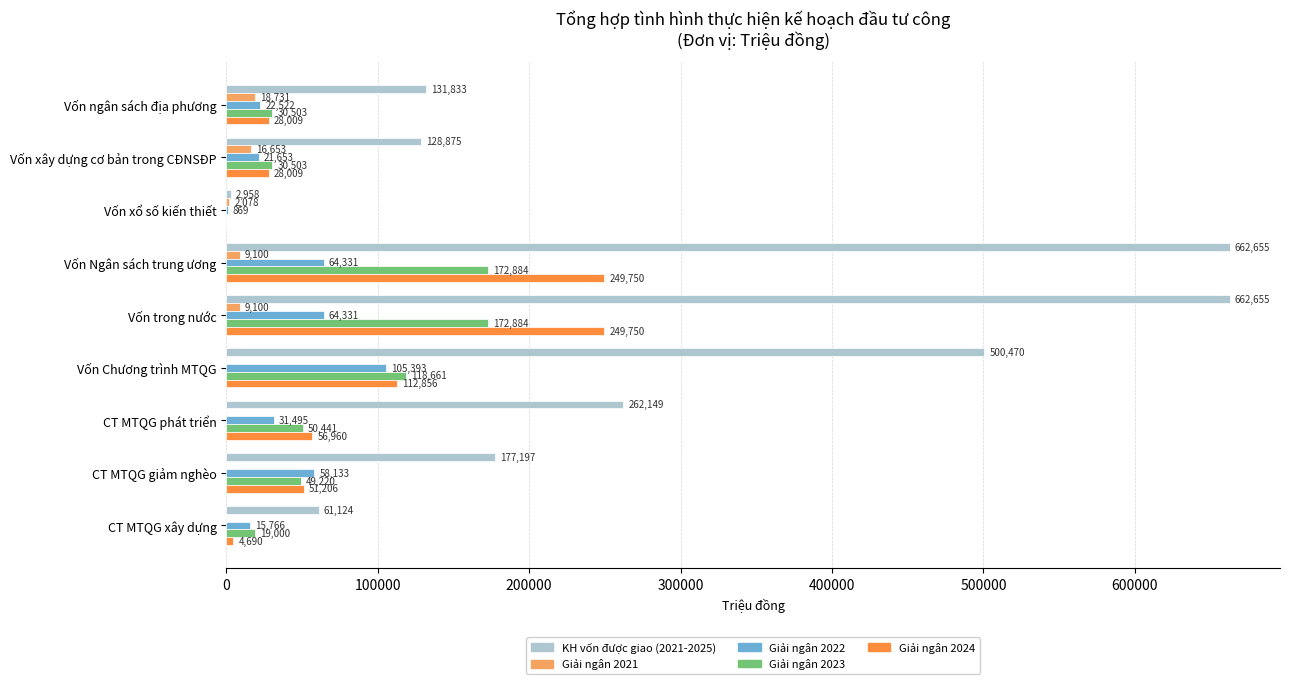

What are all the series names shown in the legend?

KH vốn được giao (2021-2025), Giải ngân 2021, Giải ngân 2022, Giải ngân 2023, Giải ngân 2024